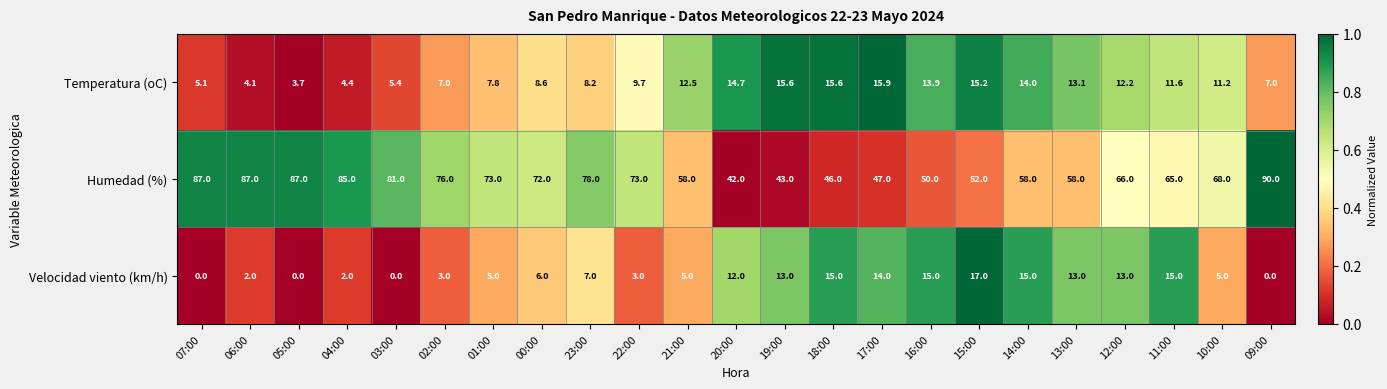

Count the number of categories in the chart.

23